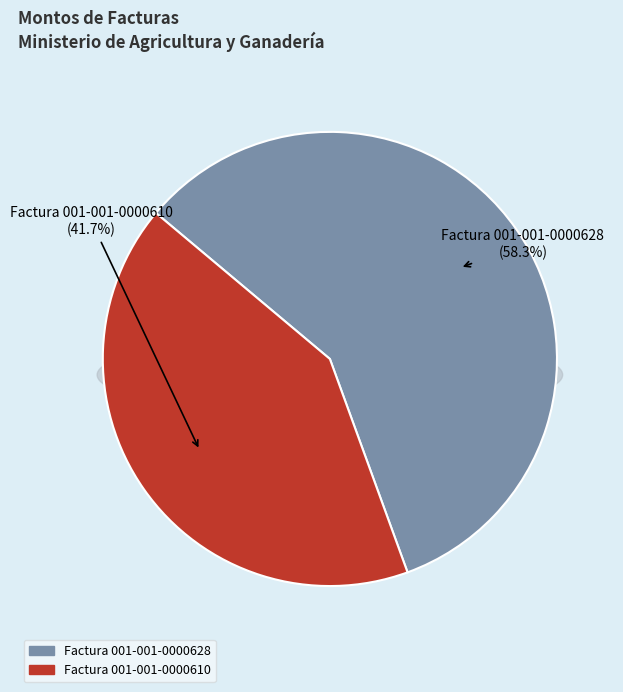

What portion of the pie excludes Factura 001-001-0000610?

58.3%